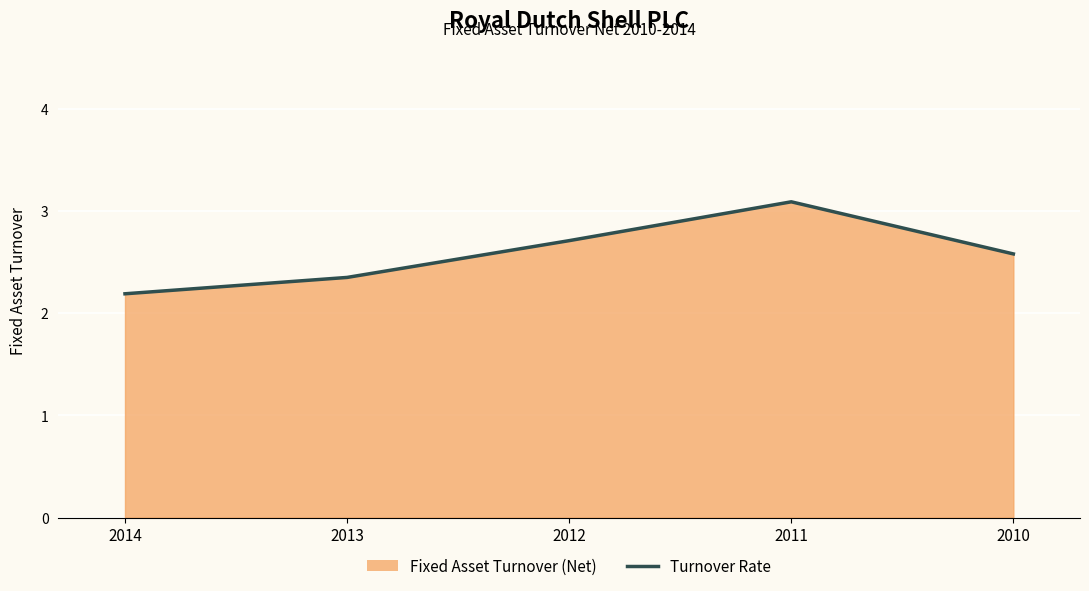

Count the number of data series in this chart.

1